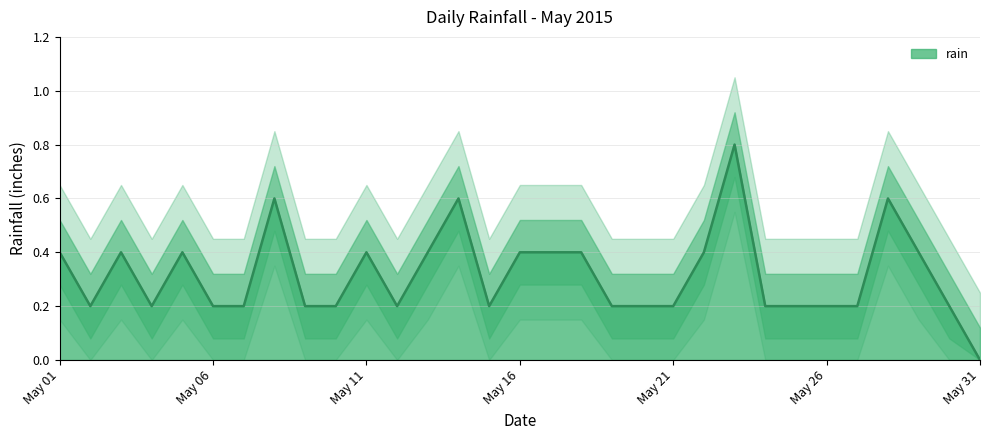

What value does the data have at 2015-05-10?

0.2